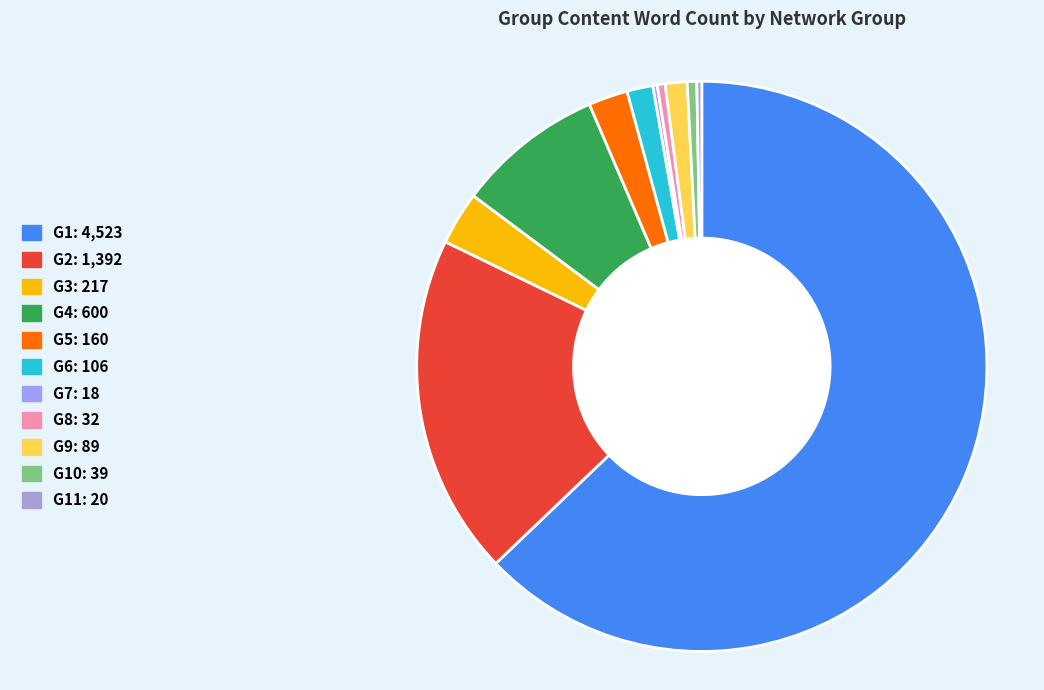

Does any single category account for the majority?

Yes